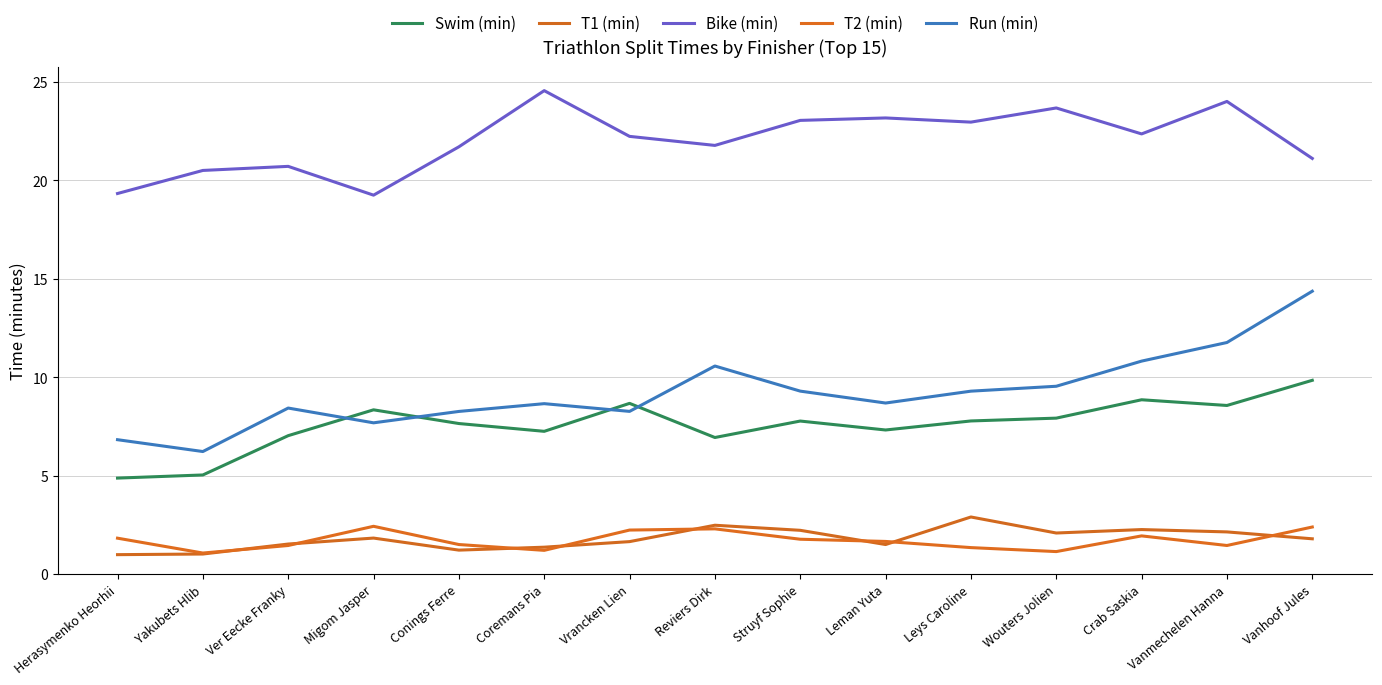

Which series has the largest range (max minus min)?

Run (min)